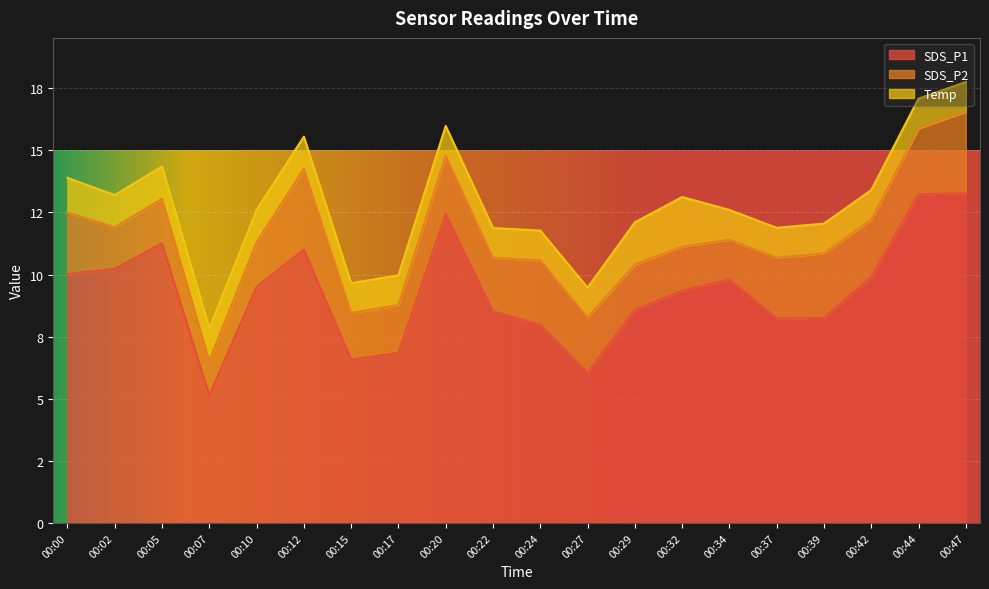

What is the sum of all SDS_P2 values?

44.0